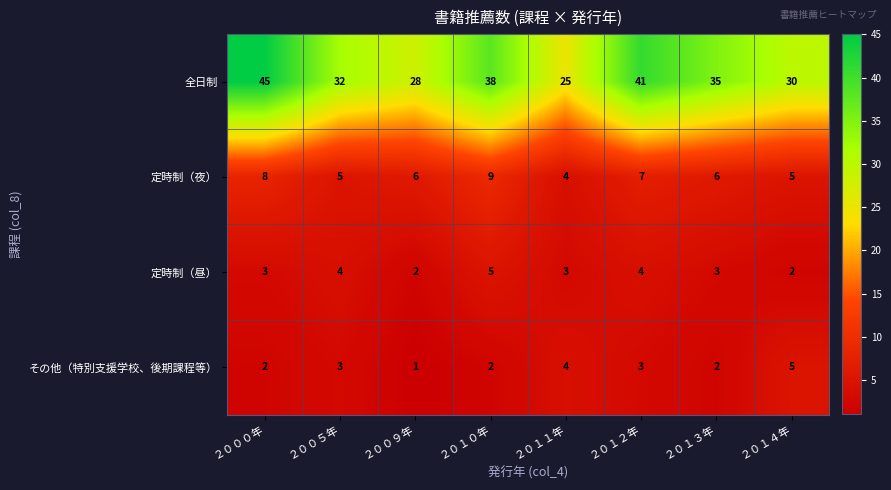

Which series has the largest total across all categories?

全日制